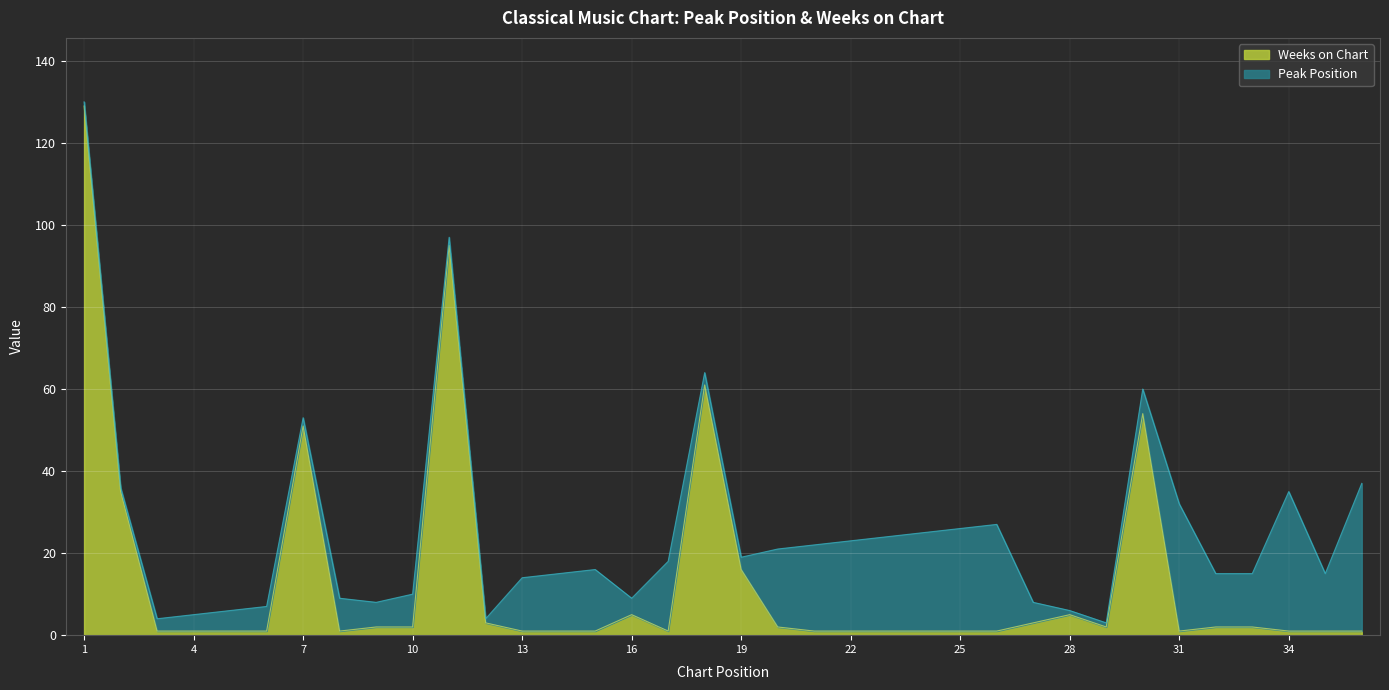

What is the value of the 32nd point from the left?

2